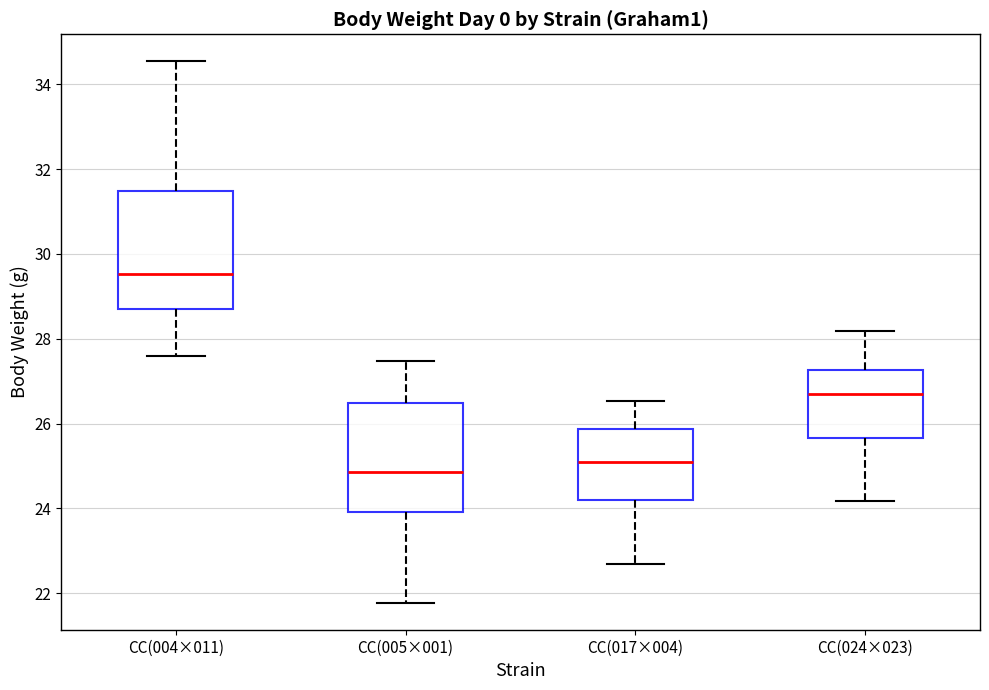

Which box is the tallest, from its lower edge to its upper edge?

CC(004×011)